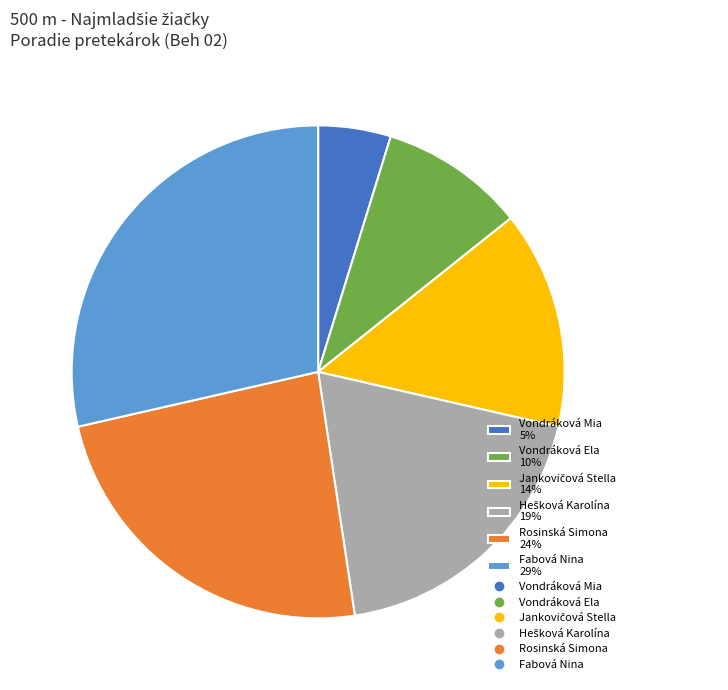

Is there any slice that represents more than half of the pie?

No